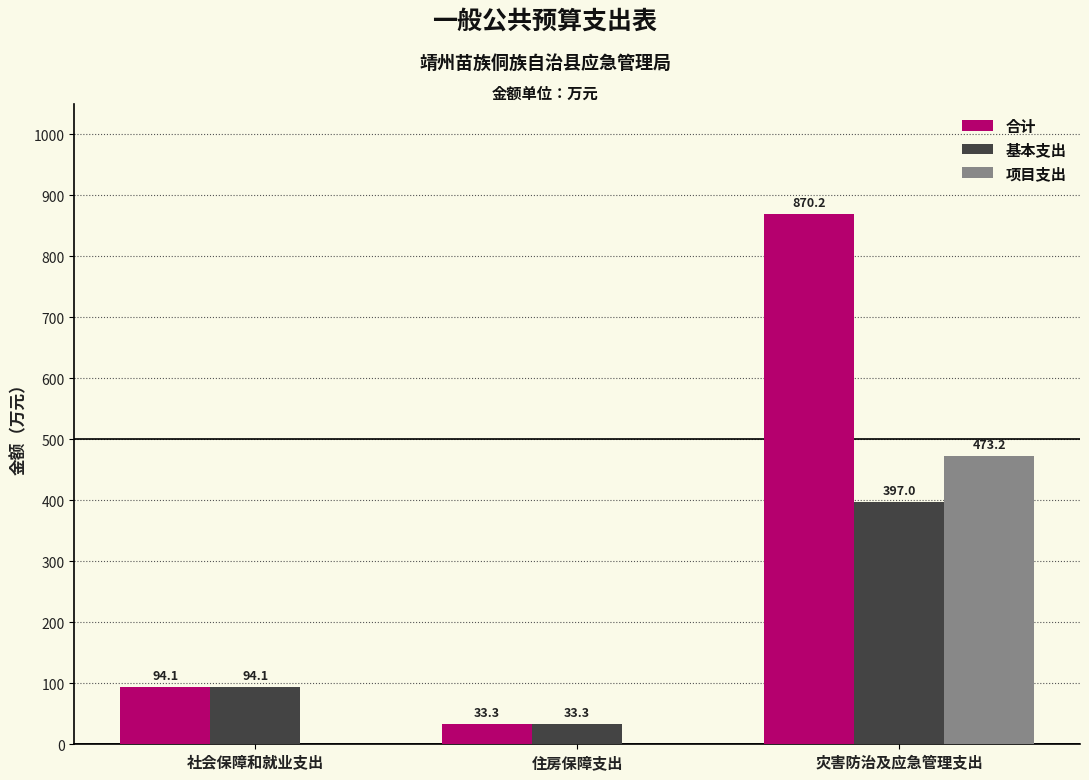

Is the value of 项目支出 at 住房保障支出 greater than the value of 基本支出 at 社会保障和就业支出?

No